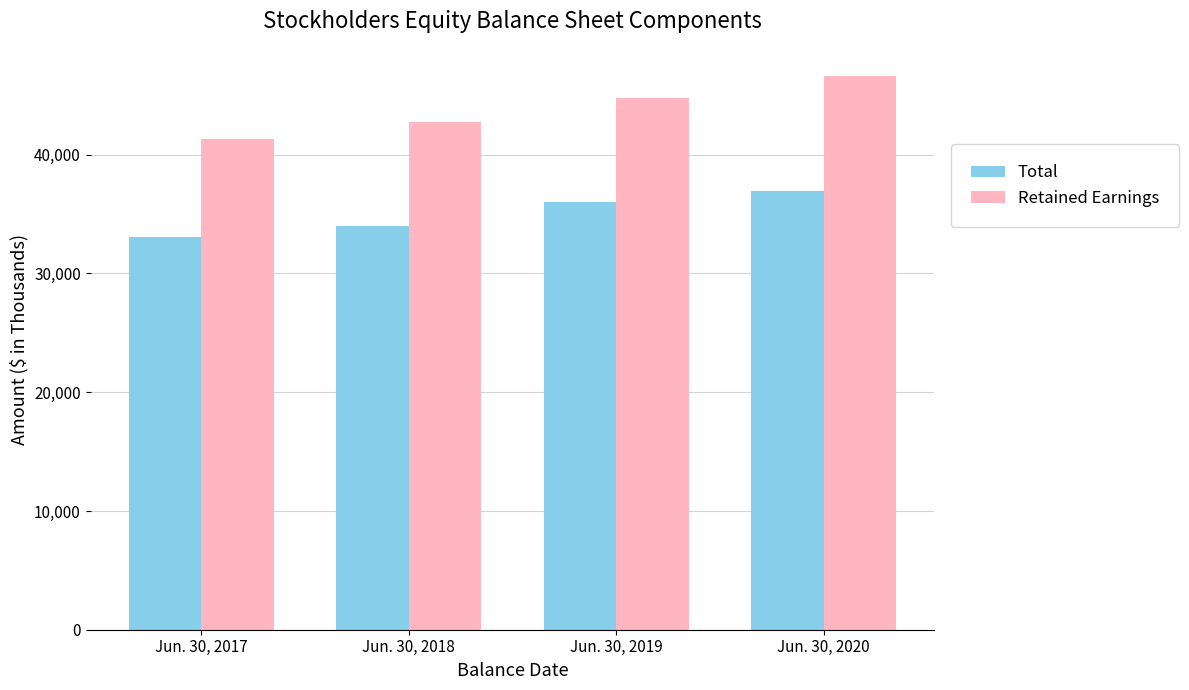

How many groups of bars are there?

4